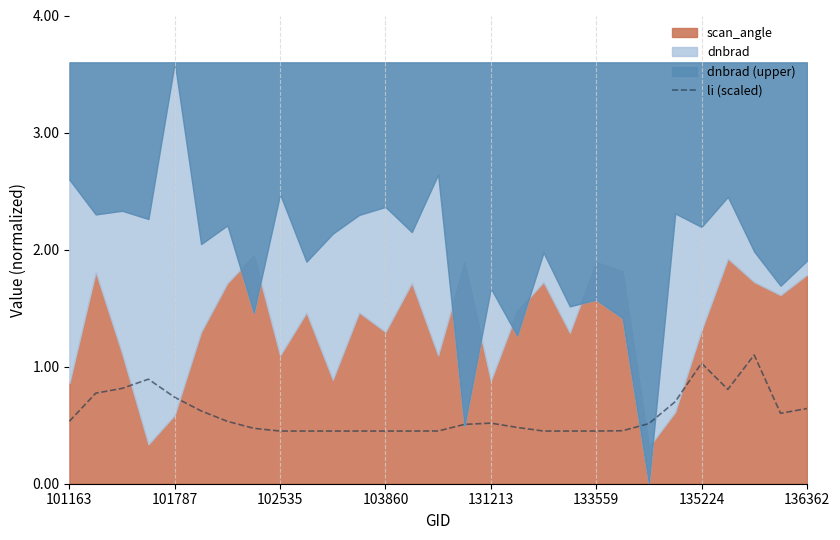

True or false: the data has more than 1 interior local peaks.

True